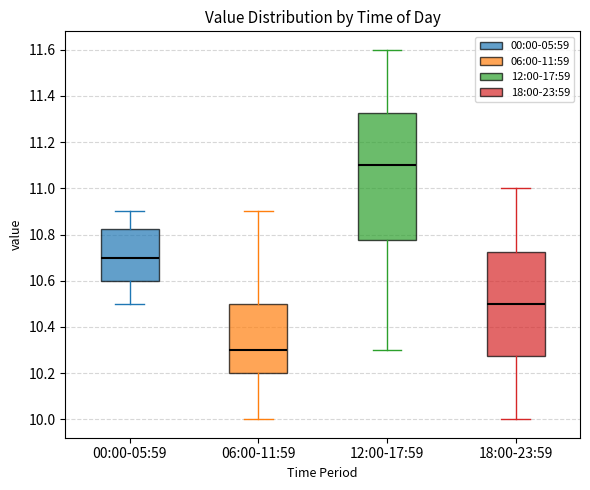

Reading left to right, transcribe this box plot: for each box, give where its median line is, the range the box spans, and where its two whiskers end, as read against the y-axis. The values are not printed on the chart, so give them approximately, as read against the axis.

00:00-05:59: median 10.70, box 10.60 to 10.82, whiskers 10.50 to 10.90
06:00-11:59: median 10.30, box 10.20 to 10.50, whiskers 10.00 to 10.90
12:00-17:59: median 11.10, box 10.78 to 11.32, whiskers 10.30 to 11.60
18:00-23:59: median 10.50, box 10.28 to 10.72, whiskers 10.00 to 11.00